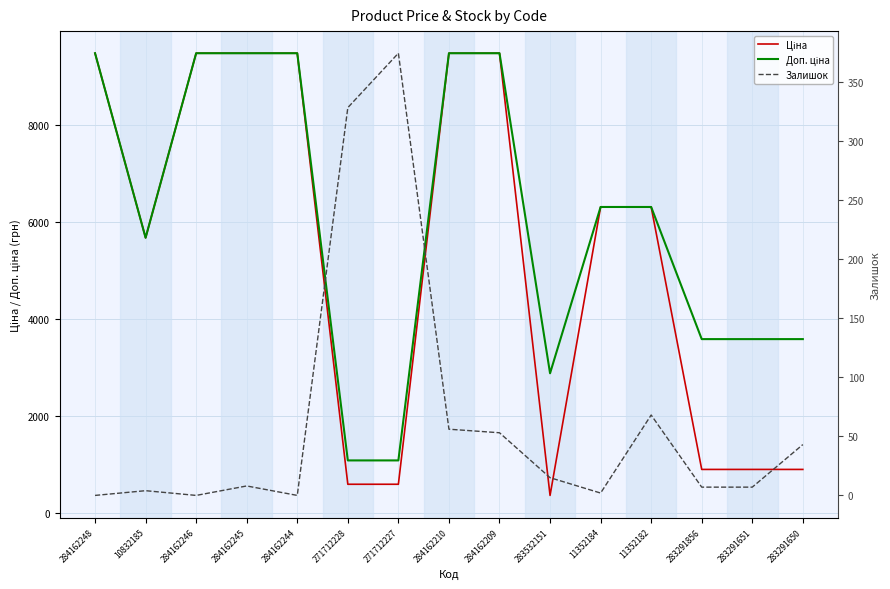

Between 284162248 and 10832185, which is larger?

284162248